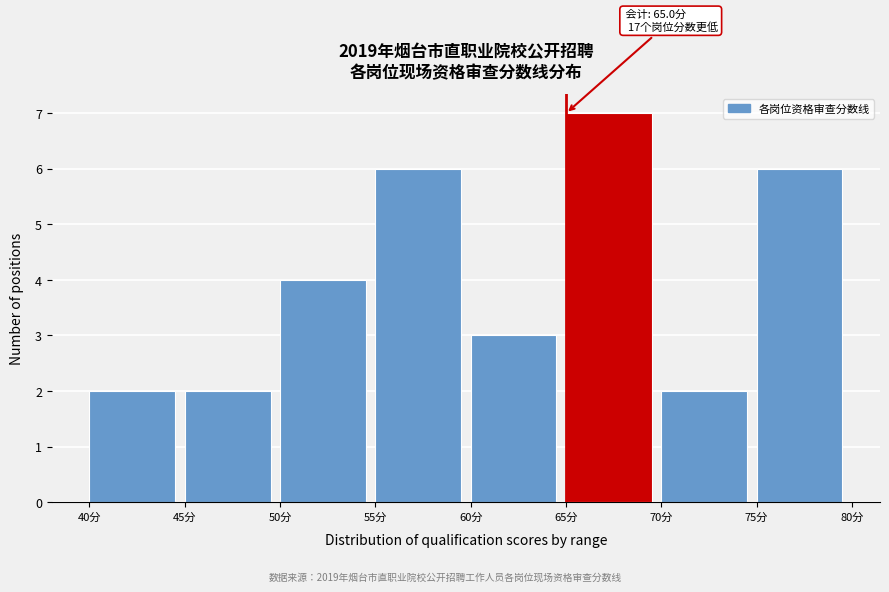

Which range on the x-axis has the tallest bar?

65 to 70